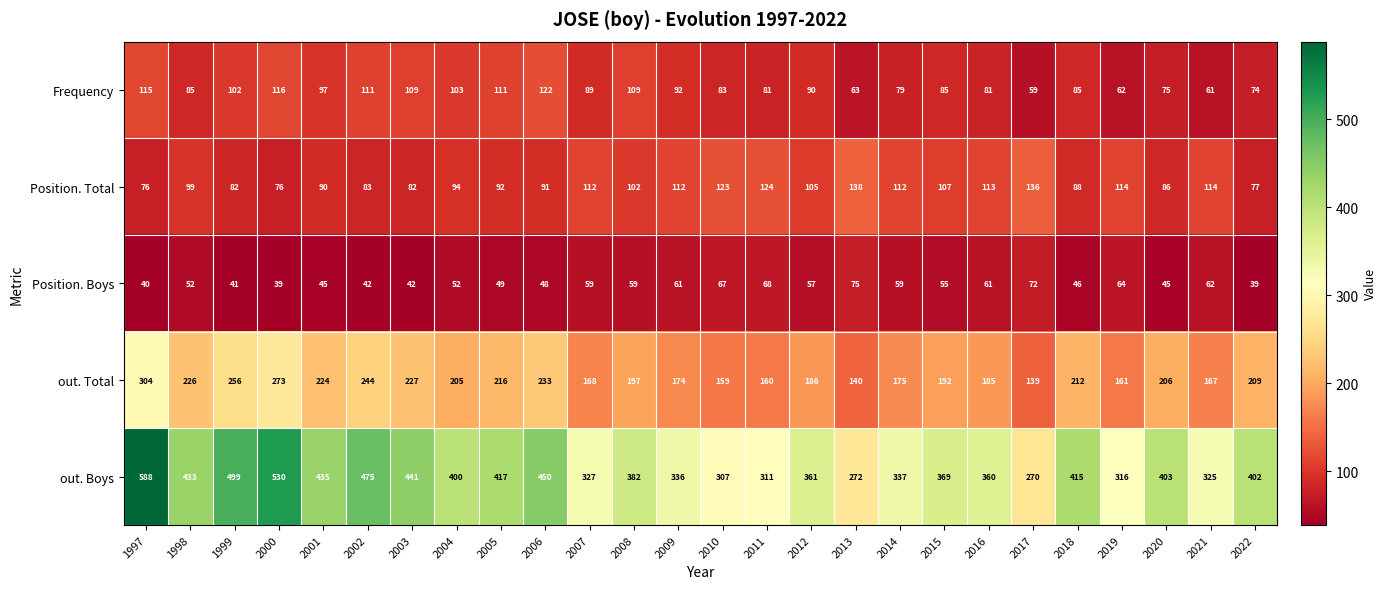

Where does the out. Total series first go above 205?

1997